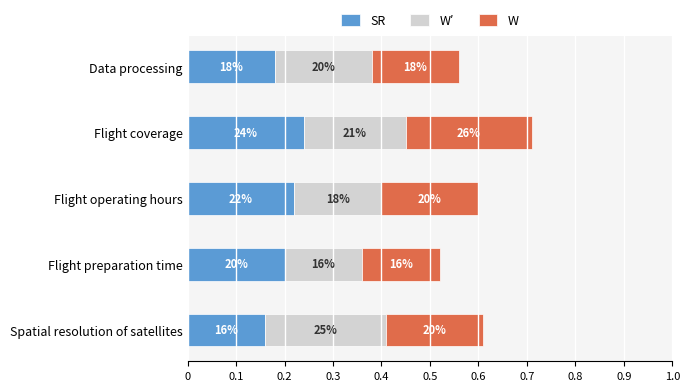

What are all the series names shown in the legend?

SR, W′, W